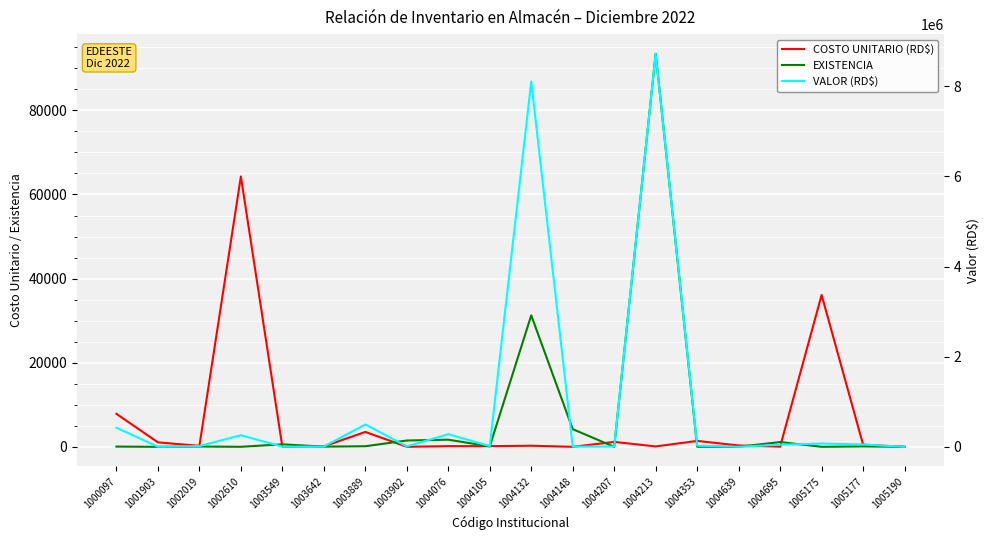

What are all the series names shown in the legend?

COSTO UNITARIO (RD$), EXISTENCIA, VALOR (RD$)